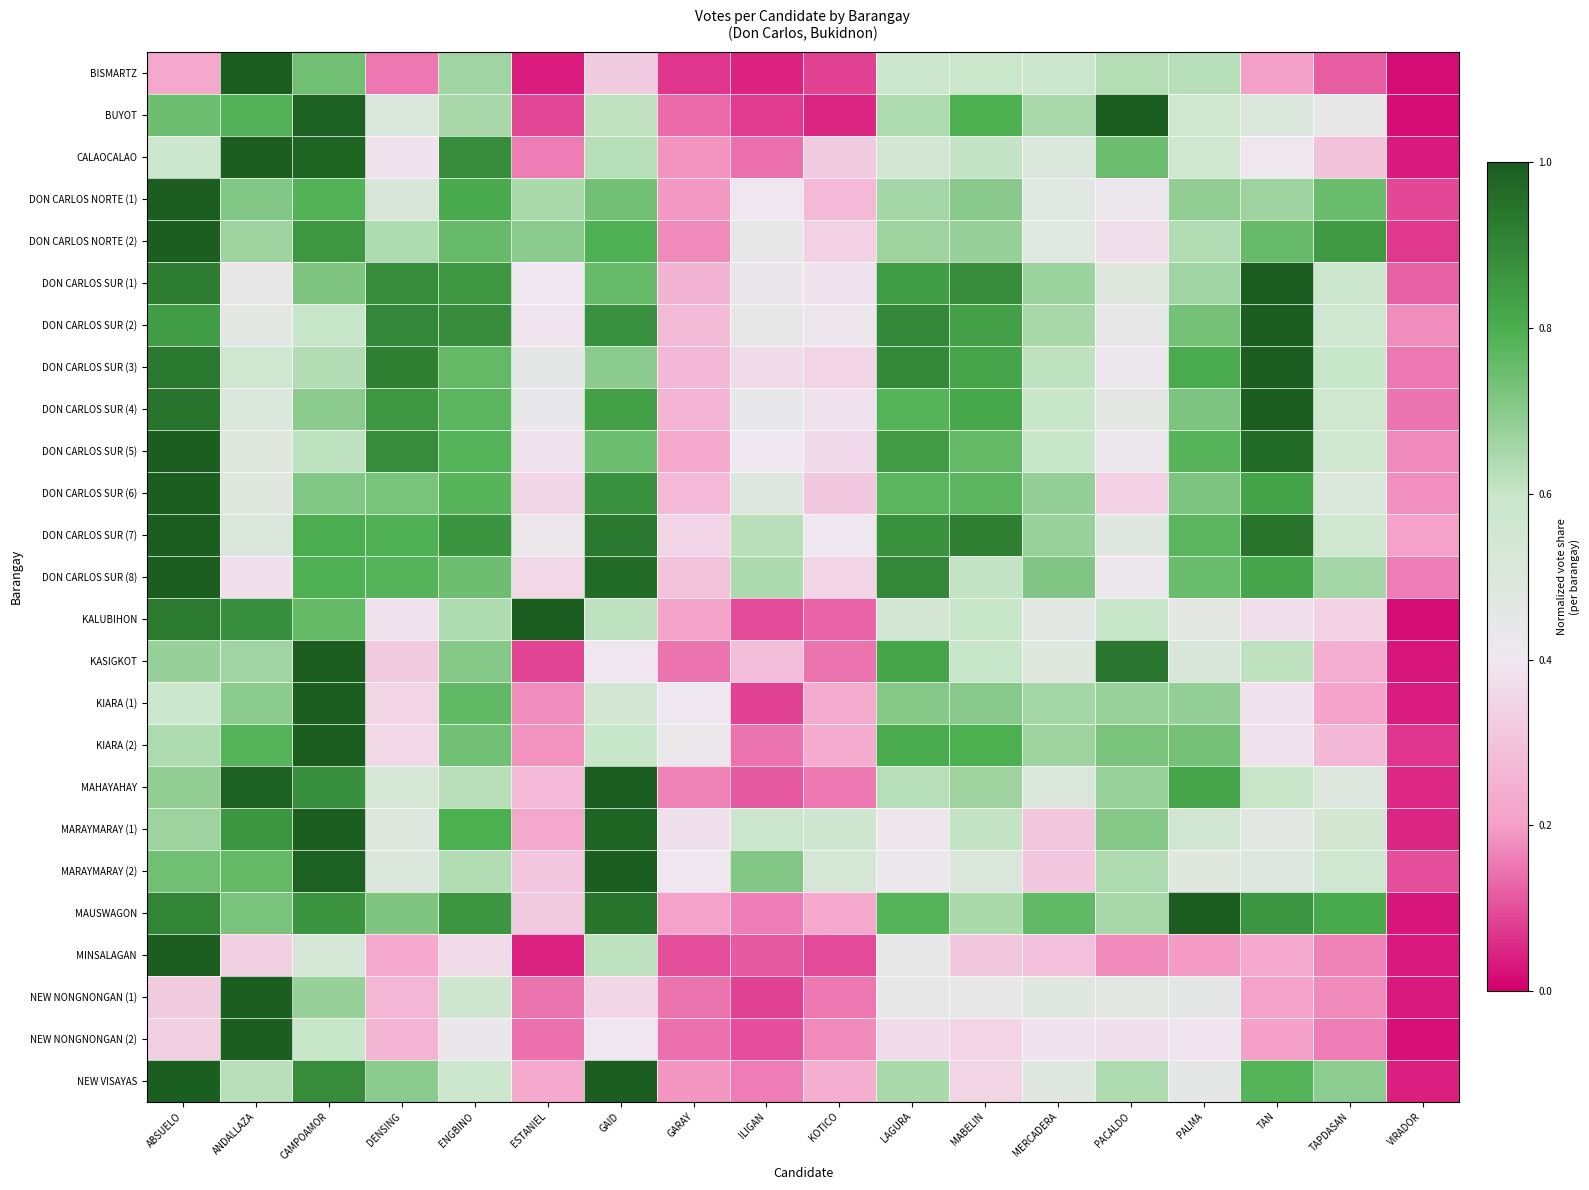

Reading left to right, extract all data points from this chart.

BISMARTZ: ABSUELO=0.2	ANDALLAZA=1.0	CAMPOAMOR=0.7	DENSING=0.2	ENGBINO=0.7	ESTANIEL=0.0	GAID=0.3	GARAY=0.1	ILIGAN=0.0	KOTICO=0.1	LAGURA=0.6	MABELIN=0.6	MERCADERA=0.6	PACALDO=0.6	PALMA=0.6	TAN=0.2	TAPDASAN=0.1	VIRADOR=0.0
BUYOT: ABSUELO=0.7	ANDALLAZA=0.8	CAMPOAMOR=1.0	DENSING=0.5	ENGBINO=0.6	ESTANIEL=0.1	GAID=0.6	GARAY=0.1	ILIGAN=0.1	KOTICO=0.0	LAGURA=0.6	MABELIN=0.8	MERCADERA=0.6	PACALDO=1.0	PALMA=0.6	TAN=0.5	TAPDASAN=0.4	VIRADOR=0.0
CALAOCALAO: ABSUELO=0.6	ANDALLAZA=1.0	CAMPOAMOR=1.0	DENSING=0.4	ENGBINO=0.9	ESTANIEL=0.2	GAID=0.6	GARAY=0.2	ILIGAN=0.1	KOTICO=0.3	LAGURA=0.5	MABELIN=0.6	MERCADERA=0.5	PACALDO=0.7	PALMA=0.6	TAN=0.4	TAPDASAN=0.3	VIRADOR=0.0
DON CARLOS NORTE (1): ABSUELO=1.0	ANDALLAZA=0.7	CAMPOAMOR=0.8	DENSING=0.5	ENGBINO=0.8	ESTANIEL=0.6	GAID=0.7	GARAY=0.2	ILIGAN=0.4	KOTICO=0.3	LAGURA=0.7	MABELIN=0.7	MERCADERA=0.5	PACALDO=0.4	PALMA=0.7	TAN=0.7	TAPDASAN=0.7	VIRADOR=0.1
DON CARLOS NORTE (2): ABSUELO=1.0	ANDALLAZA=0.7	CAMPOAMOR=0.9	DENSING=0.6	ENGBINO=0.8	ESTANIEL=0.7	GAID=0.8	GARAY=0.2	ILIGAN=0.4	KOTICO=0.3	LAGURA=0.7	MABELIN=0.7	MERCADERA=0.5	PACALDO=0.4	PALMA=0.6	TAN=0.8	TAPDASAN=0.8	VIRADOR=0.1
DON CARLOS SUR (1): ABSUELO=0.9	ANDALLAZA=0.4	CAMPOAMOR=0.7	DENSING=0.9	ENGBINO=0.9	ESTANIEL=0.4	GAID=0.8	GARAY=0.3	ILIGAN=0.4	KOTICO=0.4	LAGURA=0.8	MABELIN=0.9	MERCADERA=0.7	PACALDO=0.5	PALMA=0.7	TAN=1.0	TAPDASAN=0.6	VIRADOR=0.1
DON CARLOS SUR (2): ABSUELO=0.8	ANDALLAZA=0.5	CAMPOAMOR=0.6	DENSING=0.9	ENGBINO=0.9	ESTANIEL=0.4	GAID=0.9	GARAY=0.3	ILIGAN=0.4	KOTICO=0.4	LAGURA=0.9	MABELIN=0.8	MERCADERA=0.7	PACALDO=0.4	PALMA=0.7	TAN=1.0	TAPDASAN=0.6	VIRADOR=0.2
DON CARLOS SUR (3): ABSUELO=0.9	ANDALLAZA=0.6	CAMPOAMOR=0.6	DENSING=0.9	ENGBINO=0.8	ESTANIEL=0.5	GAID=0.7	GARAY=0.3	ILIGAN=0.4	KOTICO=0.3	LAGURA=0.9	MABELIN=0.8	MERCADERA=0.6	PACALDO=0.4	PALMA=0.8	TAN=1.0	TAPDASAN=0.6	VIRADOR=0.1
DON CARLOS SUR (4): ABSUELO=0.9	ANDALLAZA=0.5	CAMPOAMOR=0.7	DENSING=0.9	ENGBINO=0.8	ESTANIEL=0.4	GAID=0.8	GARAY=0.3	ILIGAN=0.4	KOTICO=0.4	LAGURA=0.8	MABELIN=0.8	MERCADERA=0.6	PACALDO=0.5	PALMA=0.7	TAN=1.0	TAPDASAN=0.6	VIRADOR=0.1
DON CARLOS SUR (5): ABSUELO=1.0	ANDALLAZA=0.5	CAMPOAMOR=0.6	DENSING=0.9	ENGBINO=0.8	ESTANIEL=0.4	GAID=0.7	GARAY=0.2	ILIGAN=0.4	KOTICO=0.4	LAGURA=0.8	MABELIN=0.8	MERCADERA=0.6	PACALDO=0.4	PALMA=0.8	TAN=1.0	TAPDASAN=0.6	VIRADOR=0.2
DON CARLOS SUR (6): ABSUELO=1.0	ANDALLAZA=0.5	CAMPOAMOR=0.7	DENSING=0.7	ENGBINO=0.8	ESTANIEL=0.4	GAID=0.9	GARAY=0.3	ILIGAN=0.5	KOTICO=0.3	LAGURA=0.8	MABELIN=0.8	MERCADERA=0.7	PACALDO=0.3	PALMA=0.7	TAN=0.8	TAPDASAN=0.5	VIRADOR=0.2
DON CARLOS SUR (7): ABSUELO=1.0	ANDALLAZA=0.5	CAMPOAMOR=0.8	DENSING=0.8	ENGBINO=0.9	ESTANIEL=0.4	GAID=0.9	GARAY=0.3	ILIGAN=0.6	KOTICO=0.4	LAGURA=0.9	MABELIN=0.9	MERCADERA=0.7	PACALDO=0.5	PALMA=0.8	TAN=0.9	TAPDASAN=0.6	VIRADOR=0.2
DON CARLOS SUR (8): ABSUELO=1.0	ANDALLAZA=0.4	CAMPOAMOR=0.8	DENSING=0.8	ENGBINO=0.7	ESTANIEL=0.4	GAID=1.0	GARAY=0.3	ILIGAN=0.6	KOTICO=0.3	LAGURA=0.9	MABELIN=0.6	MERCADERA=0.7	PACALDO=0.4	PALMA=0.7	TAN=0.8	TAPDASAN=0.7	VIRADOR=0.2
KALUBIHON: ABSUELO=0.9	ANDALLAZA=0.9	CAMPOAMOR=0.8	DENSING=0.4	ENGBINO=0.6	ESTANIEL=1.0	GAID=0.6	GARAY=0.2	ILIGAN=0.1	KOTICO=0.1	LAGURA=0.5	MABELIN=0.6	MERCADERA=0.5	PACALDO=0.6	PALMA=0.5	TAN=0.4	TAPDASAN=0.3	VIRADOR=0.0
KASIGKOT: ABSUELO=0.7	ANDALLAZA=0.7	CAMPOAMOR=1.0	DENSING=0.3	ENGBINO=0.7	ESTANIEL=0.1	GAID=0.4	GARAY=0.1	ILIGAN=0.3	KOTICO=0.1	LAGURA=0.8	MABELIN=0.6	MERCADERA=0.5	PACALDO=0.9	PALMA=0.5	TAN=0.6	TAPDASAN=0.2	VIRADOR=0.0
KIARA (1): ABSUELO=0.6	ANDALLAZA=0.7	CAMPOAMOR=1.0	DENSING=0.4	ENGBINO=0.8	ESTANIEL=0.2	GAID=0.5	GARAY=0.4	ILIGAN=0.1	KOTICO=0.2	LAGURA=0.7	MABELIN=0.7	MERCADERA=0.7	PACALDO=0.7	PALMA=0.7	TAN=0.4	TAPDASAN=0.2	VIRADOR=0.0
KIARA (2): ABSUELO=0.6	ANDALLAZA=0.8	CAMPOAMOR=1.0	DENSING=0.4	ENGBINO=0.7	ESTANIEL=0.2	GAID=0.6	GARAY=0.4	ILIGAN=0.1	KOTICO=0.2	LAGURA=0.8	MABELIN=0.8	MERCADERA=0.7	PACALDO=0.7	PALMA=0.7	TAN=0.4	TAPDASAN=0.3	VIRADOR=0.1
MAHAYAHAY: ABSUELO=0.7	ANDALLAZA=1.0	CAMPOAMOR=0.9	DENSING=0.5	ENGBINO=0.6	ESTANIEL=0.3	GAID=1.0	GARAY=0.2	ILIGAN=0.1	KOTICO=0.2	LAGURA=0.6	MABELIN=0.7	MERCADERA=0.5	PACALDO=0.7	PALMA=0.8	TAN=0.6	TAPDASAN=0.5	VIRADOR=0.1
MARAYMARAY (1): ABSUELO=0.7	ANDALLAZA=0.9	CAMPOAMOR=1.0	DENSING=0.5	ENGBINO=0.8	ESTANIEL=0.2	GAID=1.0	GARAY=0.4	ILIGAN=0.6	KOTICO=0.6	LAGURA=0.4	MABELIN=0.6	MERCADERA=0.3	PACALDO=0.7	PALMA=0.6	TAN=0.5	TAPDASAN=0.5	VIRADOR=0.0
MARAYMARAY (2): ABSUELO=0.7	ANDALLAZA=0.8	CAMPOAMOR=1.0	DENSING=0.5	ENGBINO=0.6	ESTANIEL=0.3	GAID=1.0	GARAY=0.4	ILIGAN=0.7	KOTICO=0.5	LAGURA=0.4	MABELIN=0.5	MERCADERA=0.3	PACALDO=0.6	PALMA=0.5	TAN=0.5	TAPDASAN=0.6	VIRADOR=0.1
MAUSWAGON: ABSUELO=0.9	ANDALLAZA=0.7	CAMPOAMOR=0.9	DENSING=0.7	ENGBINO=0.9	ESTANIEL=0.3	GAID=0.9	GARAY=0.2	ILIGAN=0.2	KOTICO=0.2	LAGURA=0.8	MABELIN=0.6	MERCADERA=0.8	PACALDO=0.7	PALMA=1.0	TAN=0.9	TAPDASAN=0.8	VIRADOR=0.0
MINSALAGAN: ABSUELO=1.0	ANDALLAZA=0.3	CAMPOAMOR=0.5	DENSING=0.2	ENGBINO=0.4	ESTANIEL=0.0	GAID=0.6	GARAY=0.1	ILIGAN=0.1	KOTICO=0.1	LAGURA=0.4	MABELIN=0.3	MERCADERA=0.3	PACALDO=0.2	PALMA=0.2	TAN=0.2	TAPDASAN=0.2	VIRADOR=0.0
NEW NONGNONGAN (1): ABSUELO=0.3	ANDALLAZA=1.0	CAMPOAMOR=0.7	DENSING=0.3	ENGBINO=0.6	ESTANIEL=0.1	GAID=0.4	GARAY=0.1	ILIGAN=0.1	KOTICO=0.1	LAGURA=0.4	MABELIN=0.4	MERCADERA=0.5	PACALDO=0.5	PALMA=0.5	TAN=0.2	TAPDASAN=0.2	VIRADOR=0.0
NEW NONGNONGAN (2): ABSUELO=0.3	ANDALLAZA=1.0	CAMPOAMOR=0.6	DENSING=0.3	ENGBINO=0.4	ESTANIEL=0.1	GAID=0.4	GARAY=0.1	ILIGAN=0.1	KOTICO=0.2	LAGURA=0.4	MABELIN=0.3	MERCADERA=0.4	PACALDO=0.4	PALMA=0.4	TAN=0.2	TAPDASAN=0.2	VIRADOR=0.0
NEW VISAYAS: ABSUELO=1.0	ANDALLAZA=0.6	CAMPOAMOR=0.9	DENSING=0.7	ENGBINO=0.6	ESTANIEL=0.2	GAID=1.0	GARAY=0.2	ILIGAN=0.2	KOTICO=0.2	LAGURA=0.6	MABELIN=0.3	MERCADERA=0.5	PACALDO=0.6	PALMA=0.4	TAN=0.8	TAPDASAN=0.7	VIRADOR=0.0